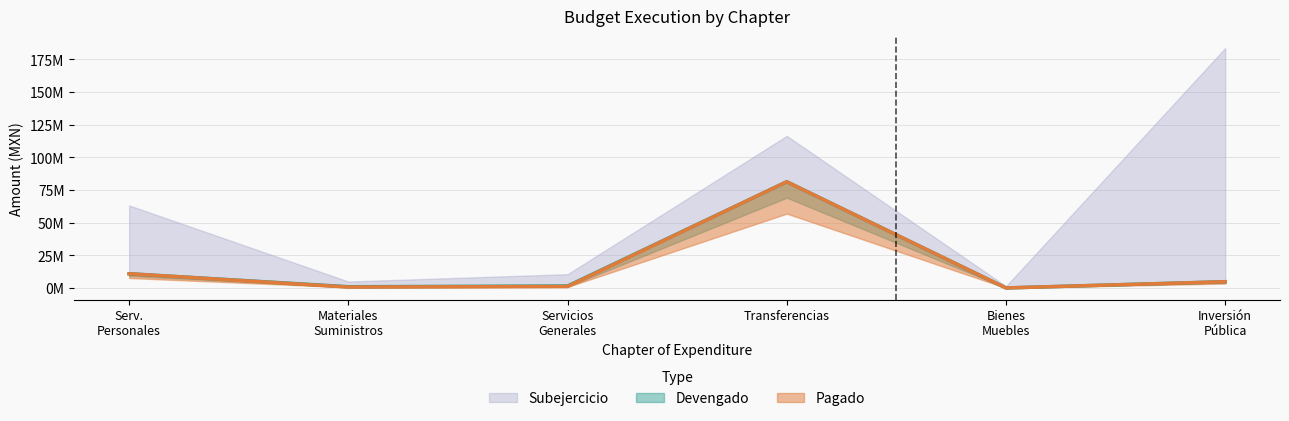

The value of Devengado at Bienes Muebles is 0.0. True or false?

True